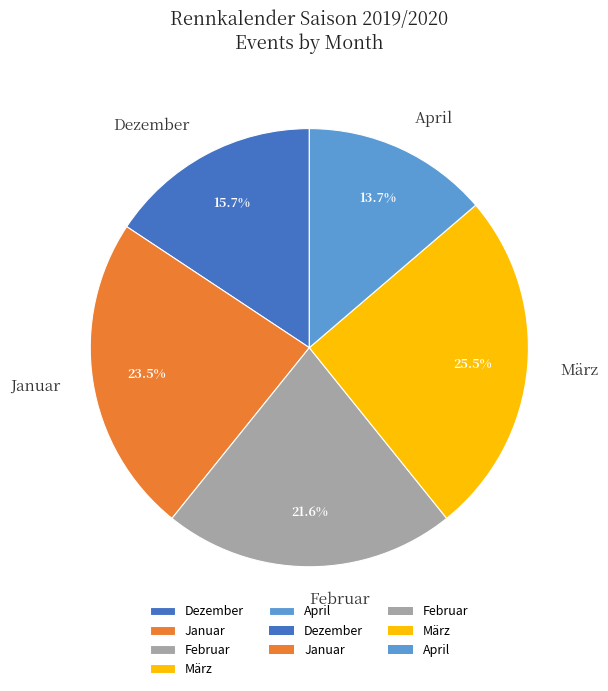

How many segments does this pie chart have?

5